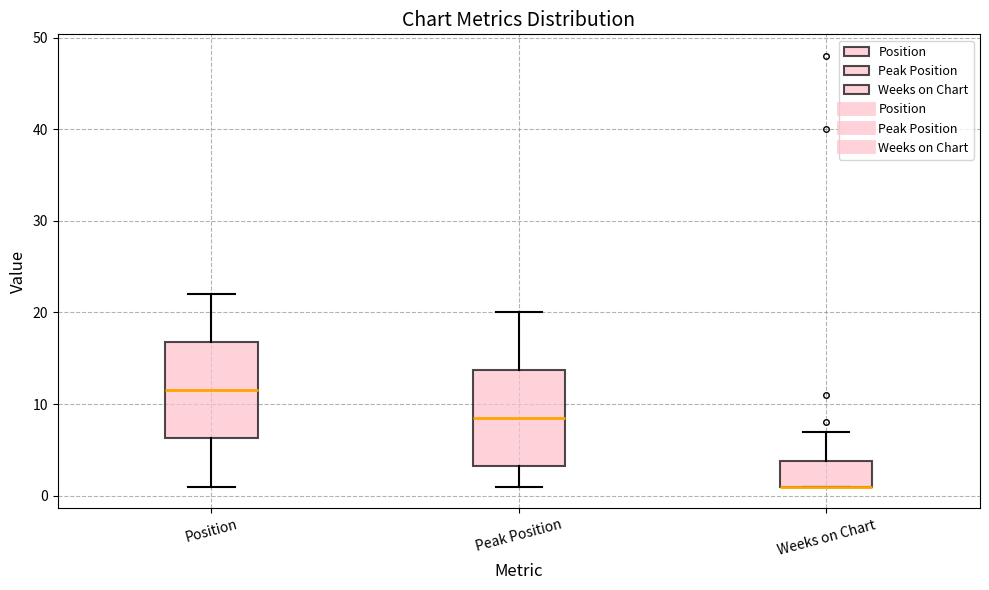

Reading left to right, transcribe this box plot: for each box, give where its median line is, the range the box spans, and where its two whiskers end, as read against the y-axis. The values are not printed on the chart, so give them approximately, as read against the axis.

Position: median 12, box 6 to 17, whiskers 1 to 22
Peak Position: median 9, box 3 to 14, whiskers 1 to 20
Weeks on Chart: median 1 (drawn on the box's lower edge), box 1 to 4, whiskers 1 to 7